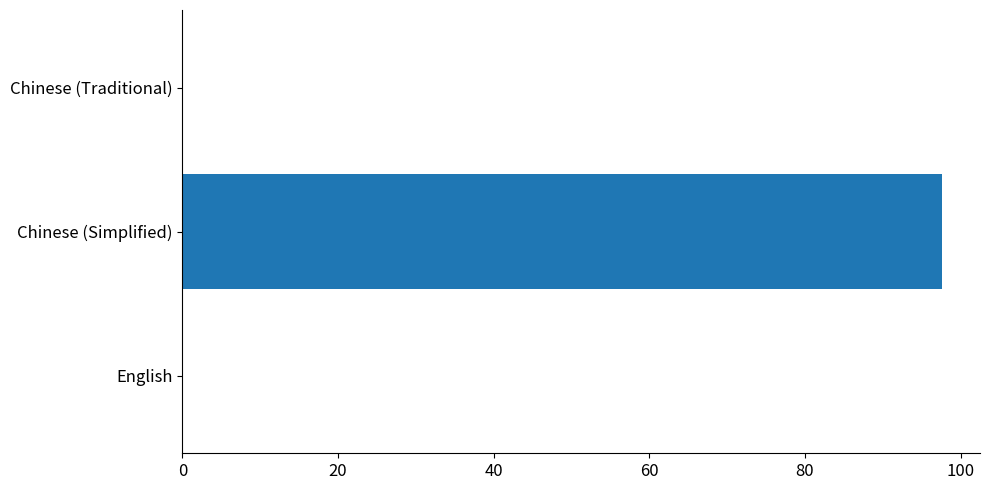

True or false: the data shows 0.0 at English.

True